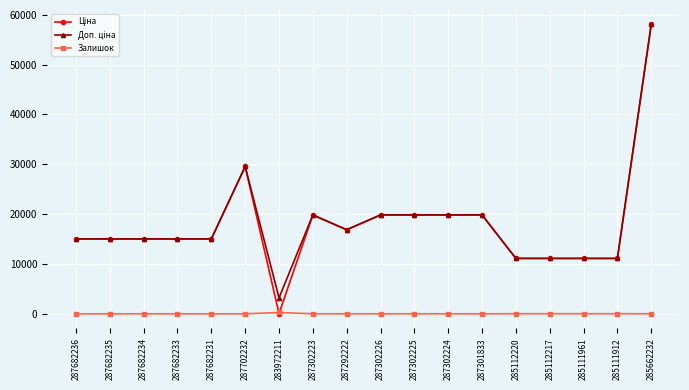

What is the maximum value shown in the chart?

58037.0